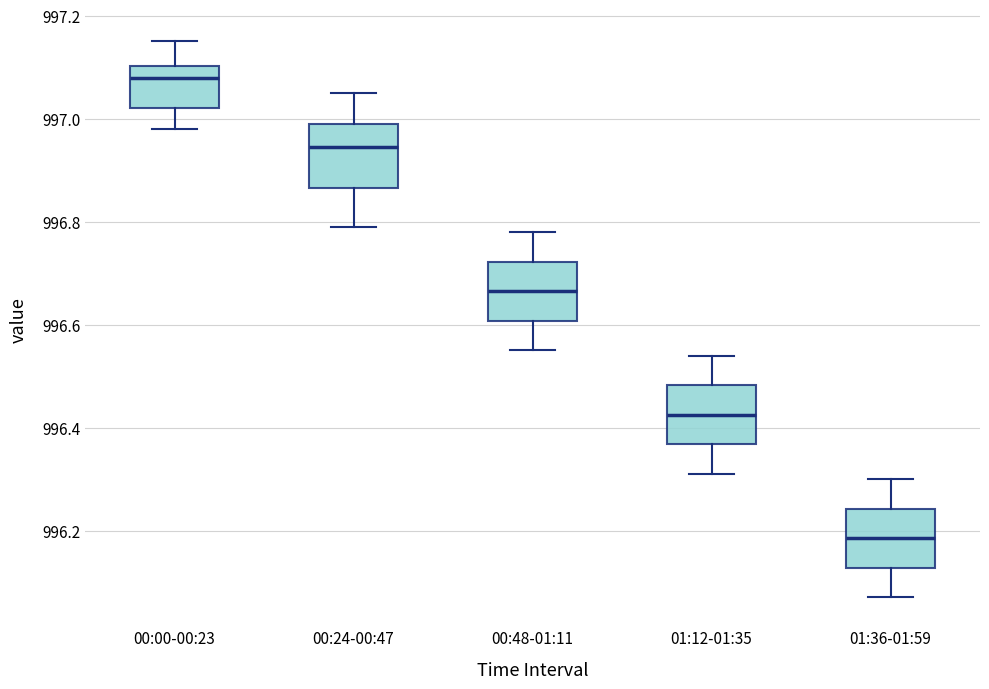

Which box has the highest median line?

00:00-00:23